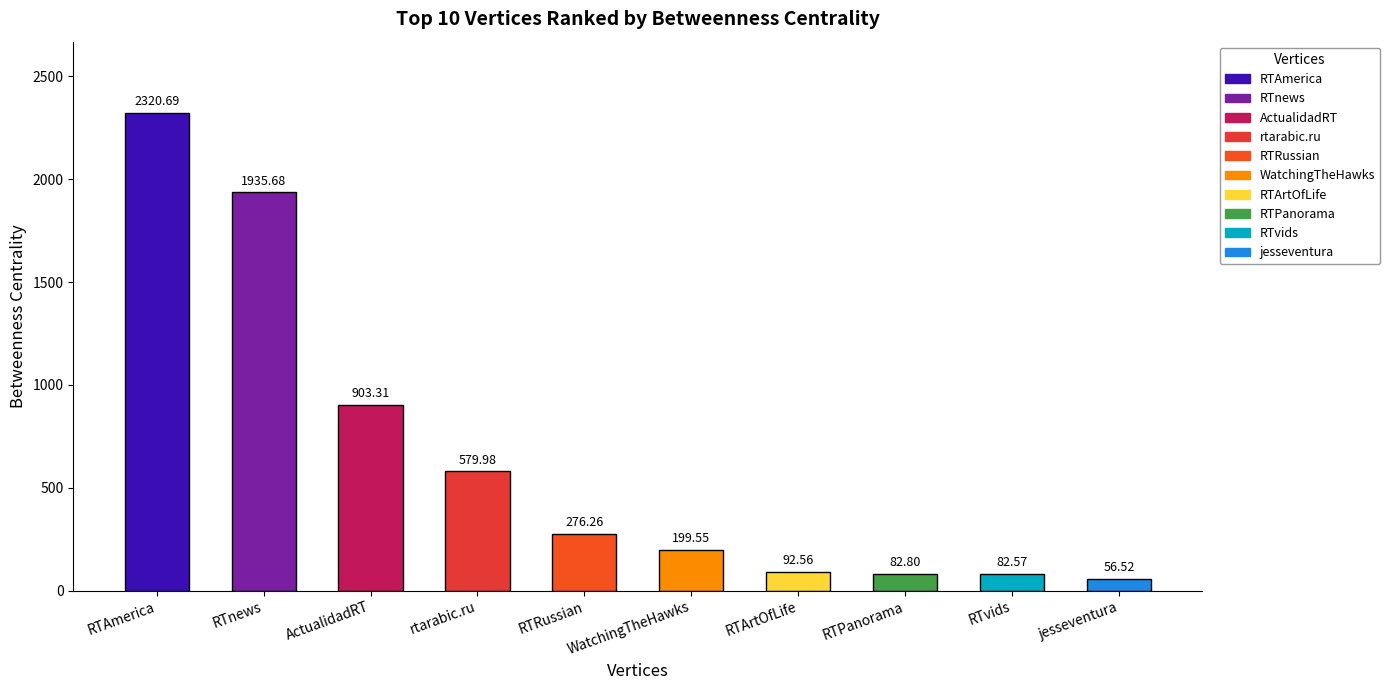

Rank the categories by value from lowest to highest.

jesseventura, RTvids, RTPanorama, RTArtOfLife, WatchingTheHawks, RTRussian, rtarabic.ru, ActualidadRT, RTnews, RTAmerica